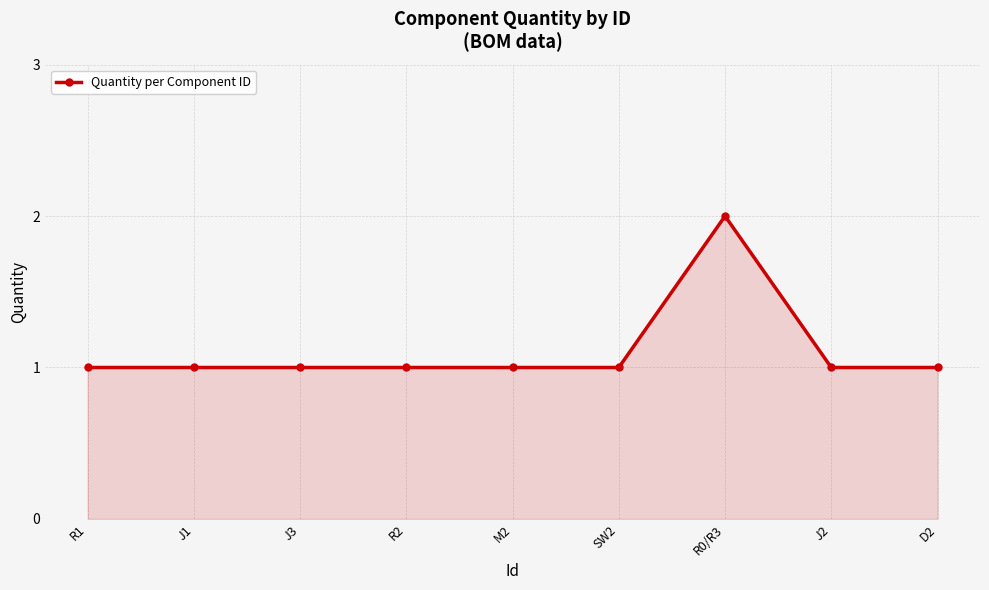

Approximately how many times larger is the value at R0/R3 compared to J3?

2.0